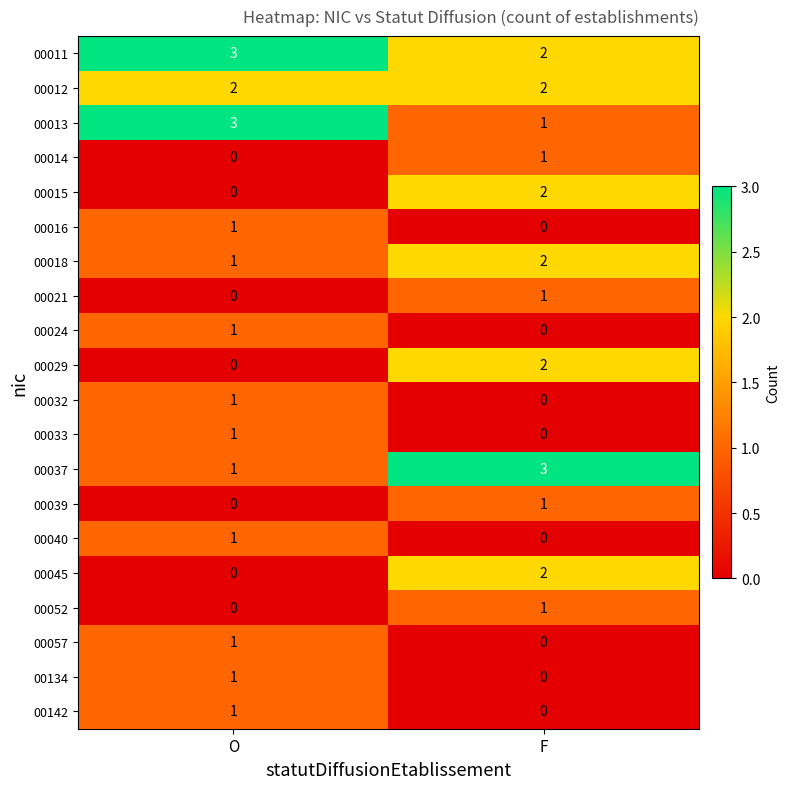

True or false: 00024 has a value of 2 at O.

False